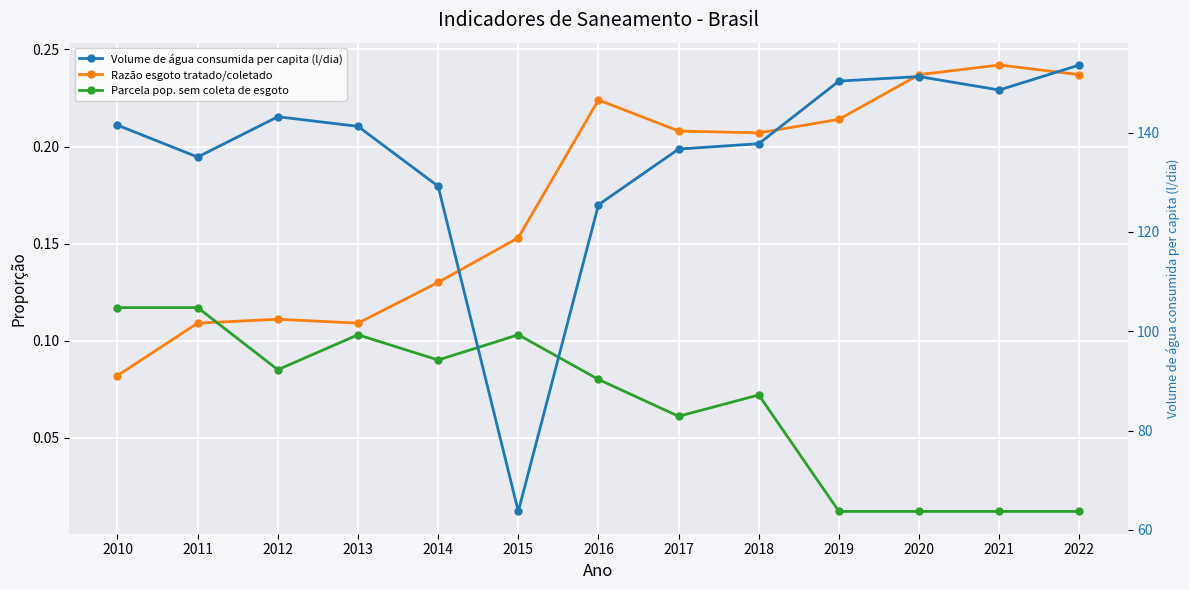

Rank the series by their maximum value, from highest to lowest.

Volume de água consumida per capita (l/dia), Razão esgoto tratado/coletado, Parcela pop. sem coleta de esgoto